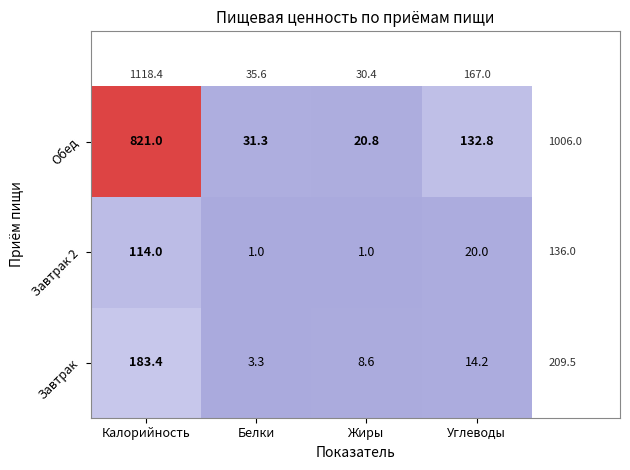

Reading left to right, what are all the values shown in this chart?

Обед: 821.0	31.3	20.8	132.8
Завтрак 2: 114.0	1.0	1.0	20.0
Завтрак: 183.4	3.3	8.6	14.2